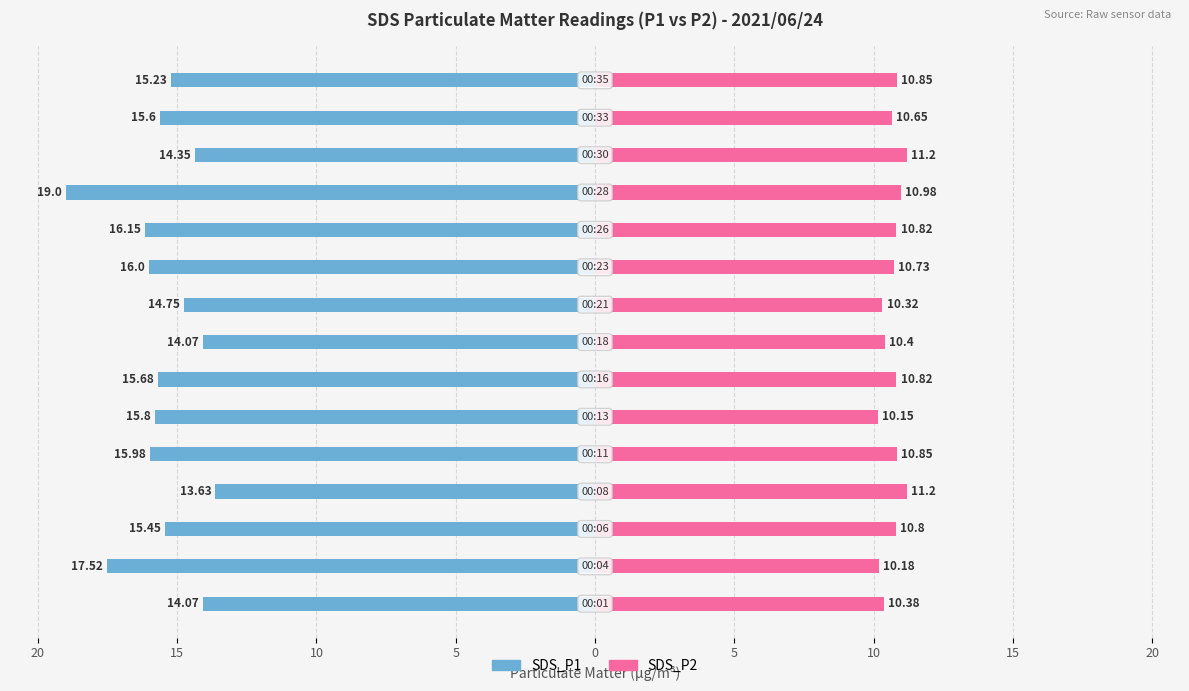

What is the difference between the second highest and minimum values in the SDS_P2 series?

1.0